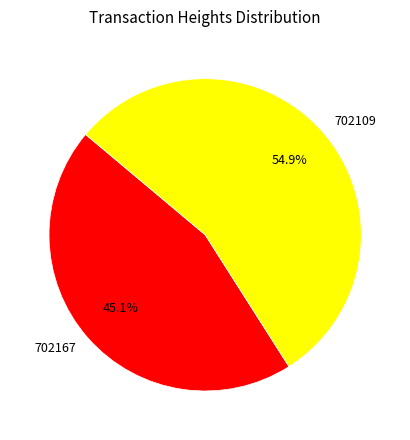

Is it true that 702109 is 42% of the pie?

False